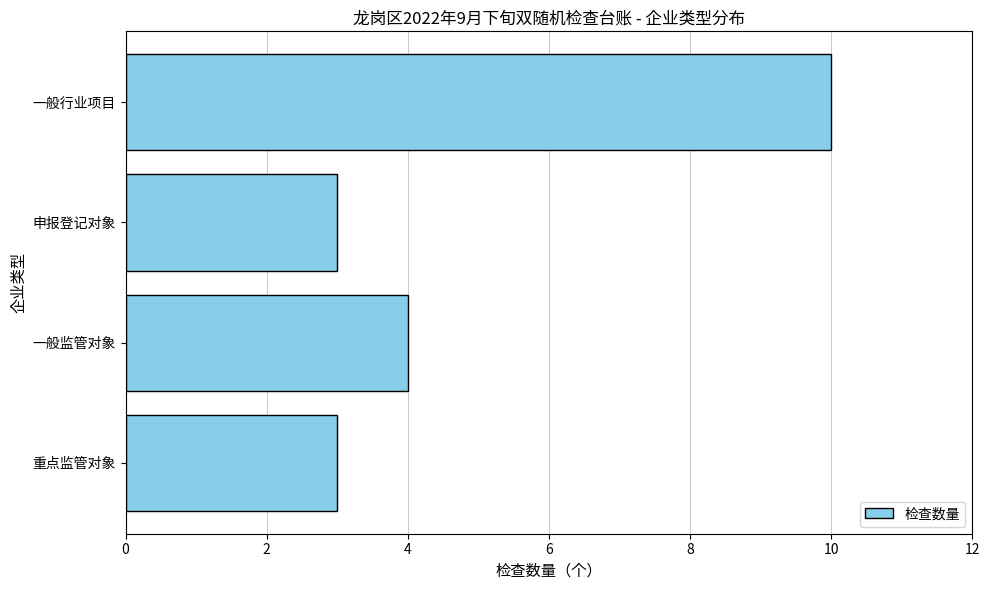

Reading top to bottom, what are all the values shown in this chart?

一般行业项目=10	申报登记对象=3	一般监管对象=4	重点监管对象=3